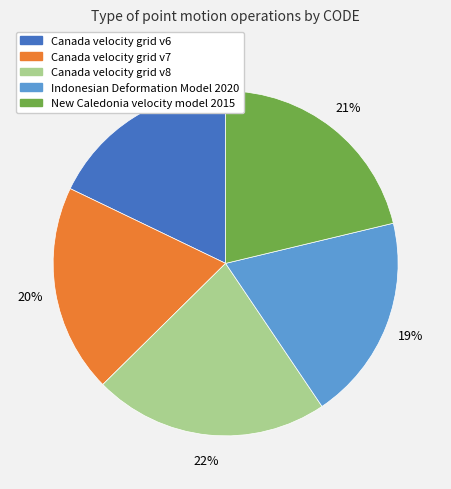

Count the number of slices in the pie.

5